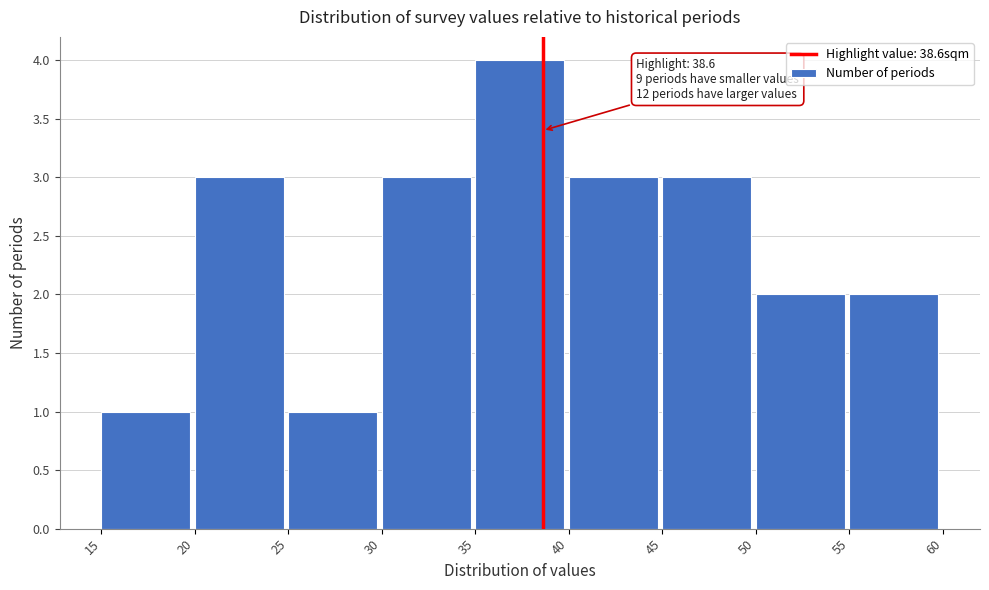

Which range on the x-axis has the tallest bar?

35 to 40